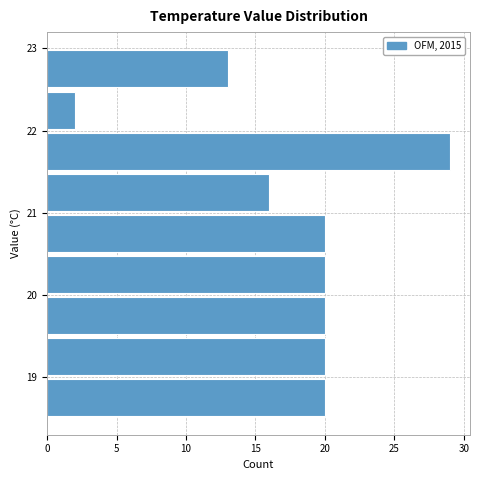

How long is the bar that spans 20.0 to 20.5 on the y-axis? The values are not printed on the chart, so give them approximately, as read against the axis.

20